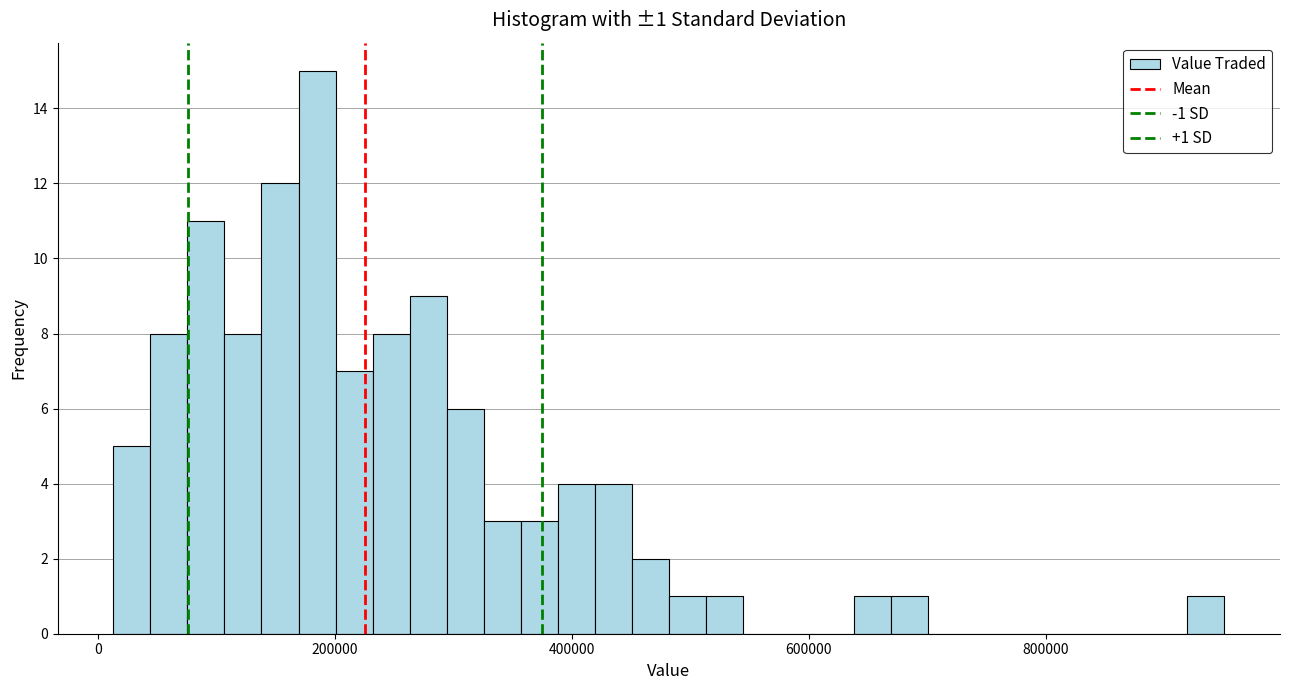

Read against the x-axis, roughly where is the centre of the tallest bar?

180000